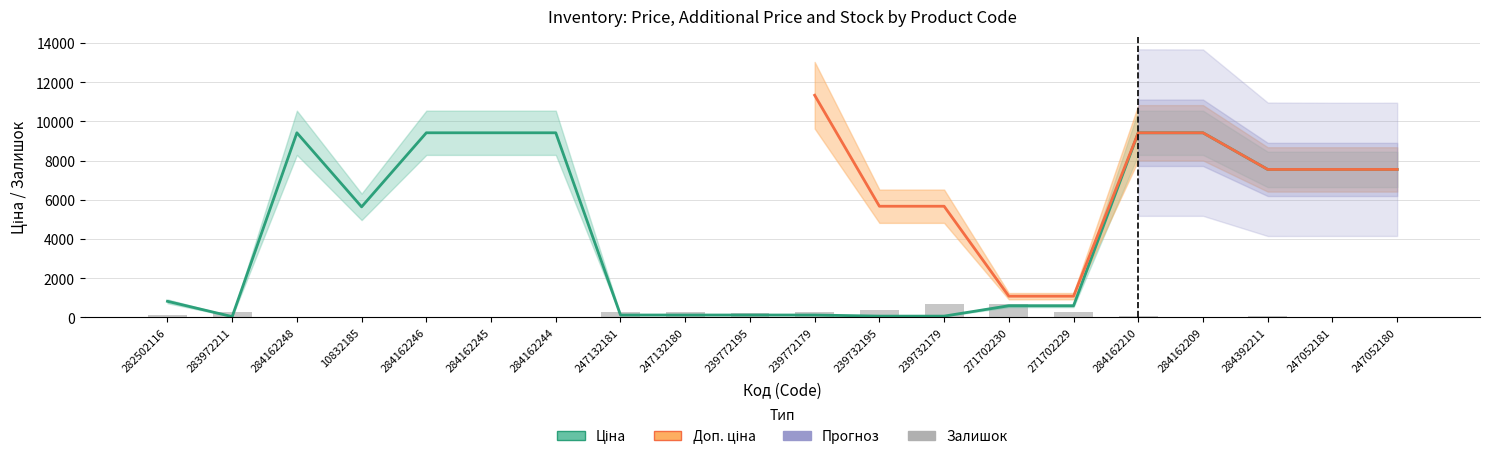

What is the total value across all series at 247132180?

403.3